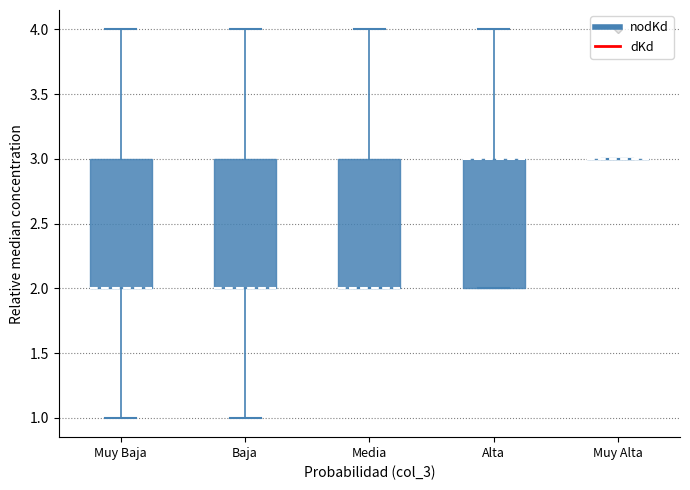

Where is the upper edge of the box for Muy Baja on the y-axis? The values are not printed on the chart, so give them approximately, as read against the axis.

3